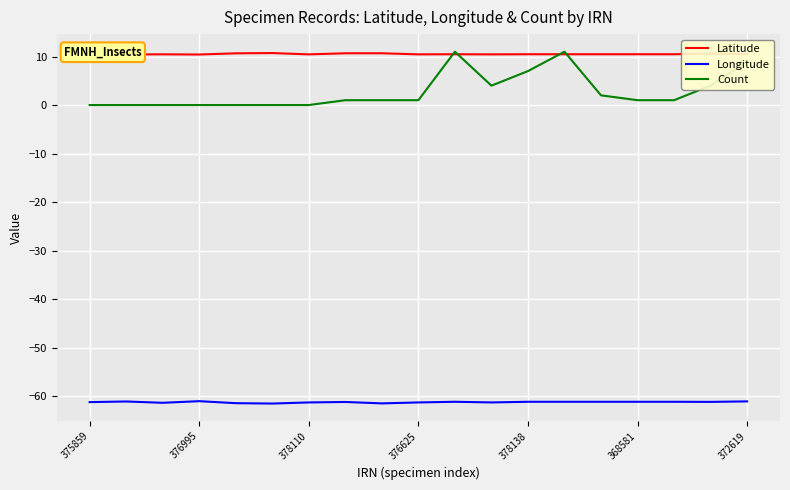

Which series has the largest range (max minus min)?

Count